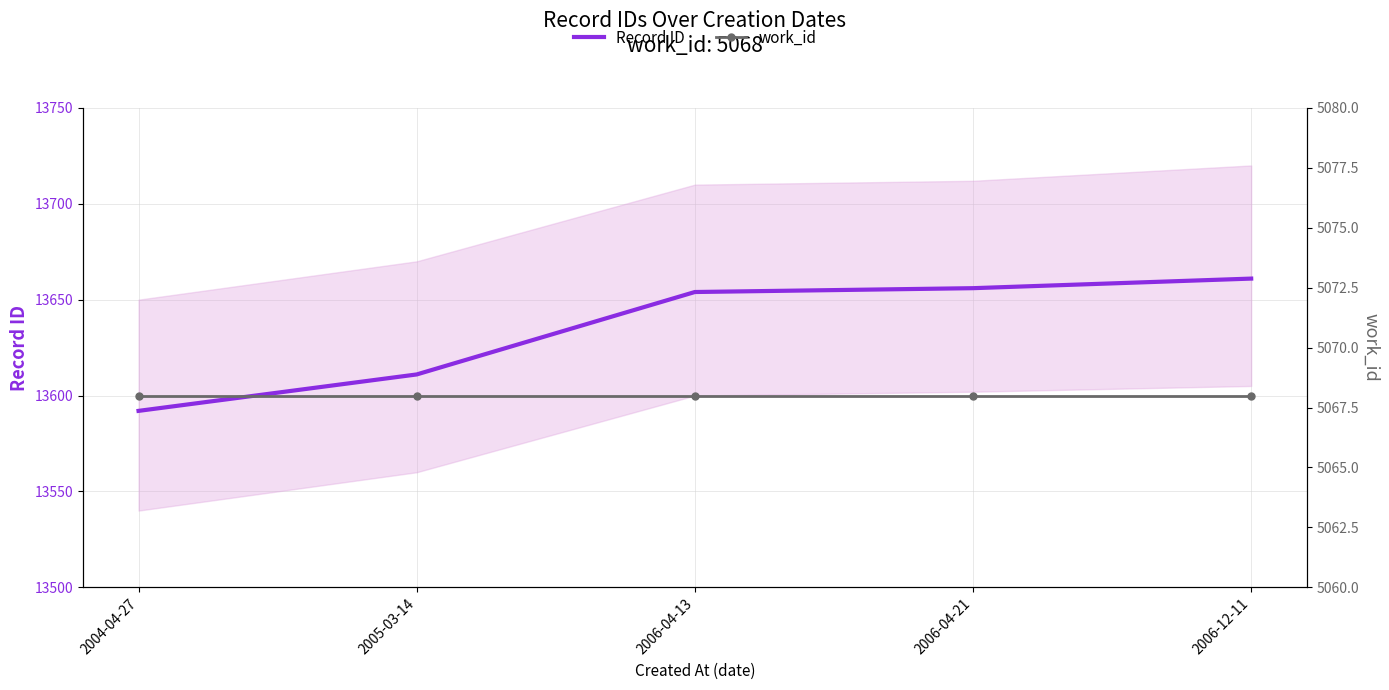

The Record ID series shows 20608 at 2006-04-13. True or false?

False